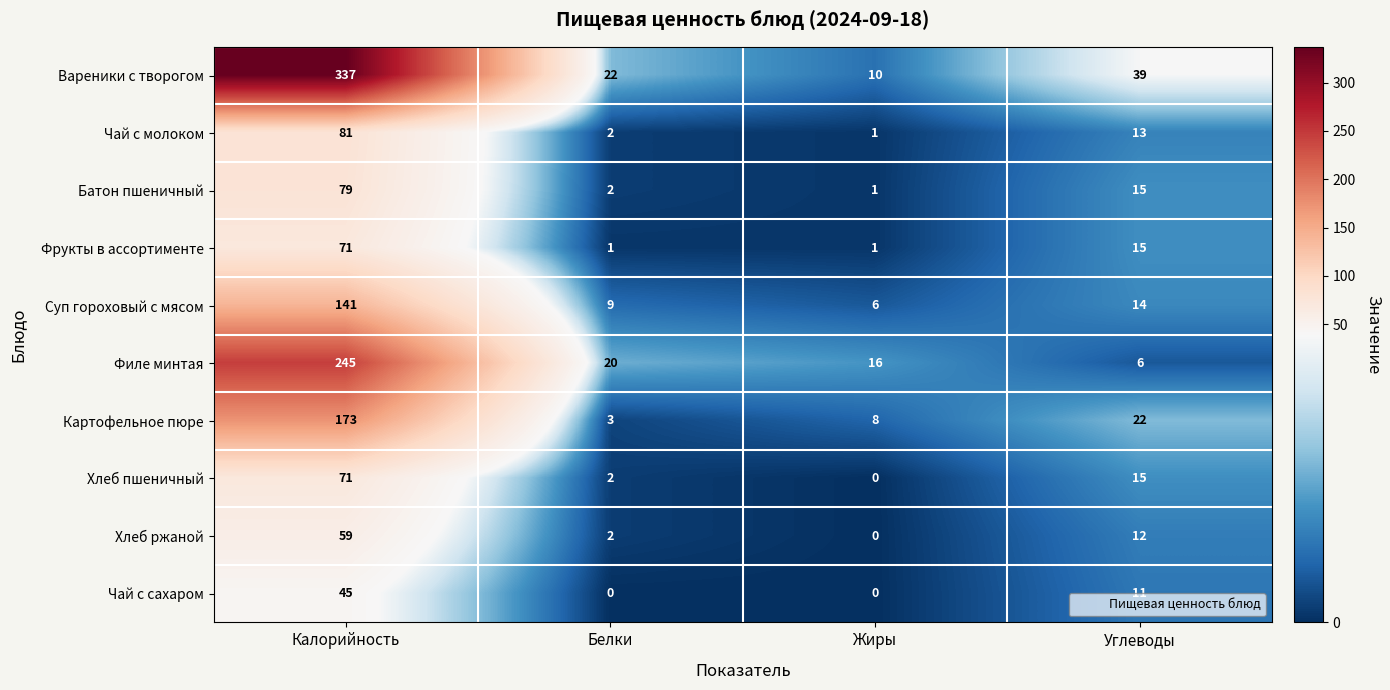

Is it true that Филе минтая equals 35 at Белки?

False